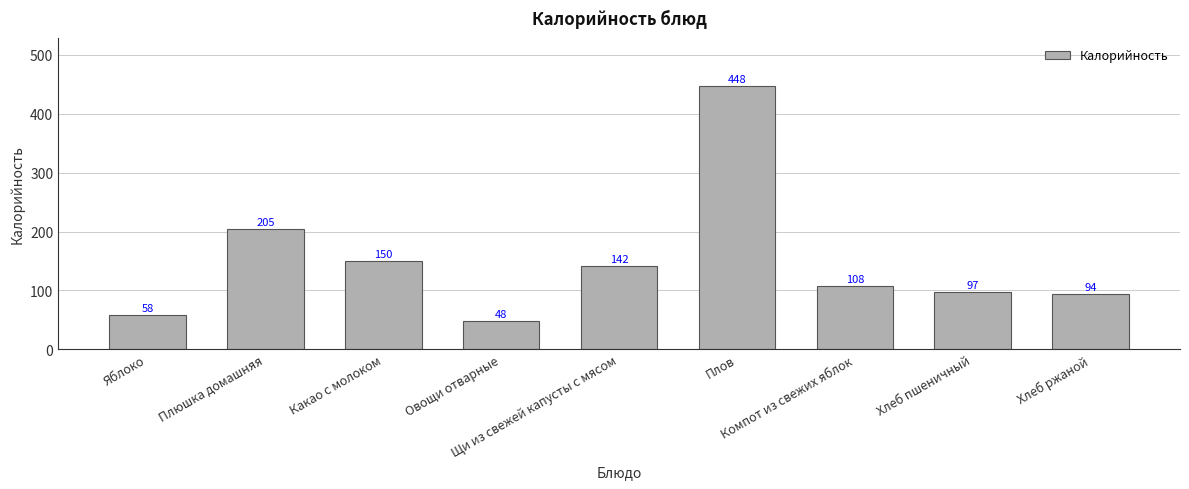

Between Какао с молоком and Хлеб пшеничный, which is larger?

Какао с молоком